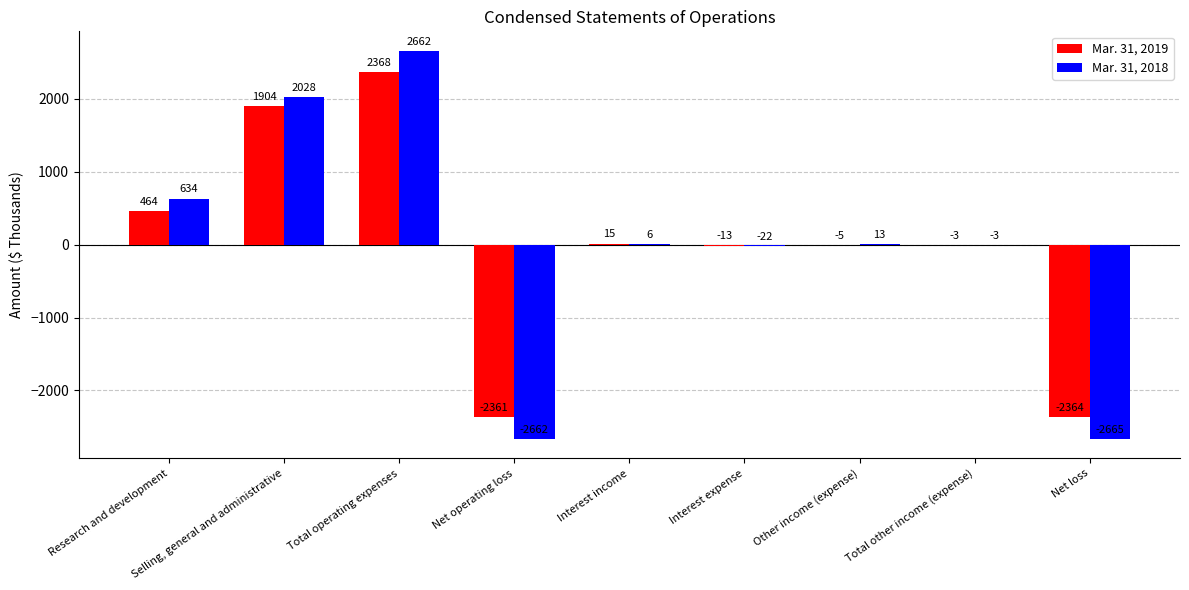

What is the spread (max minus min) of values at Selling, general and administrative?

124